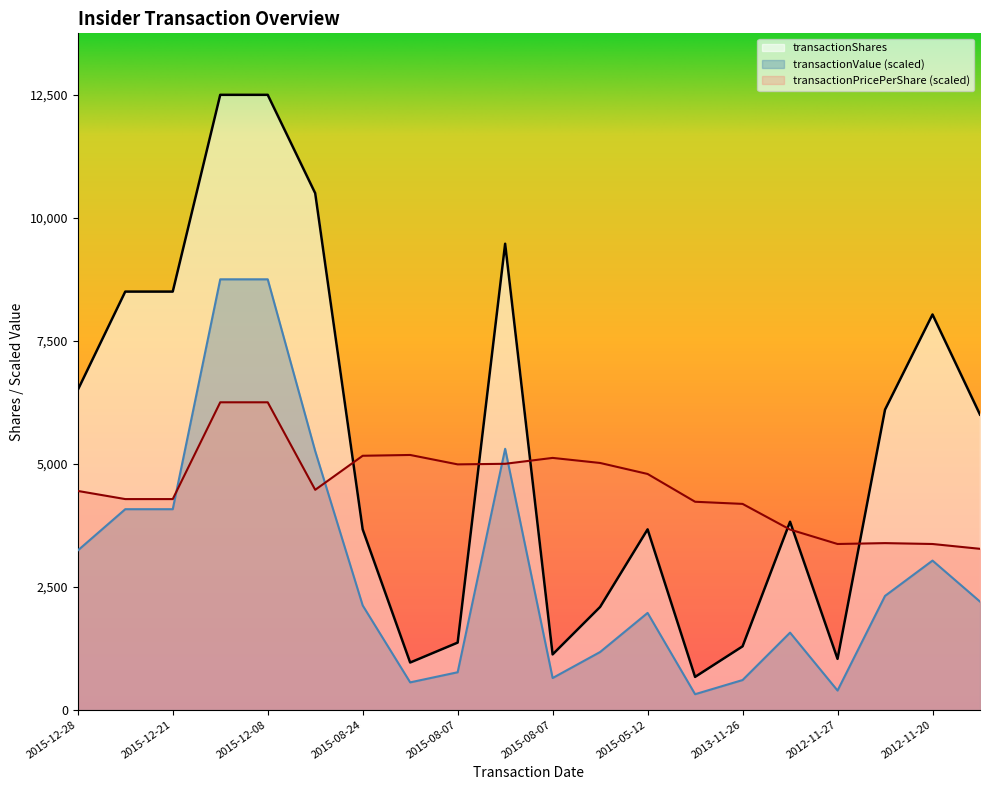

What is the difference between the second highest and minimum values in the transactionShares series?

11832.0